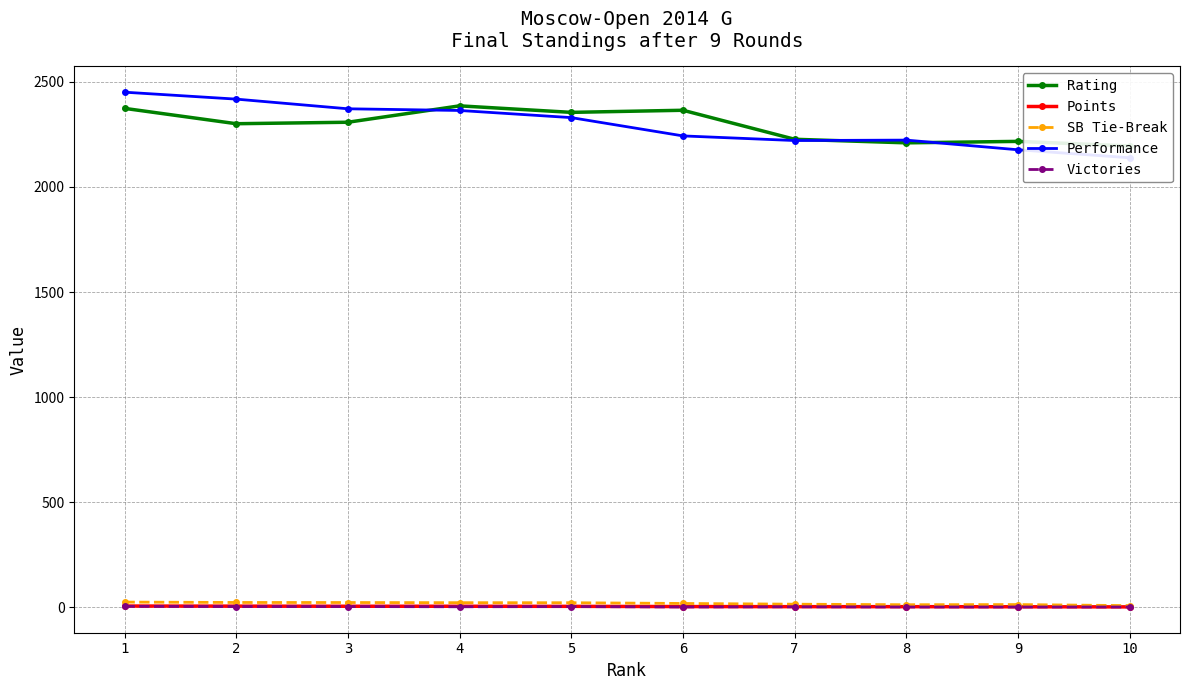

Rank the categories by Victories value from lowest to highest.

6, 8, 9, 10, 4, 7, 2, 3, 5, 1